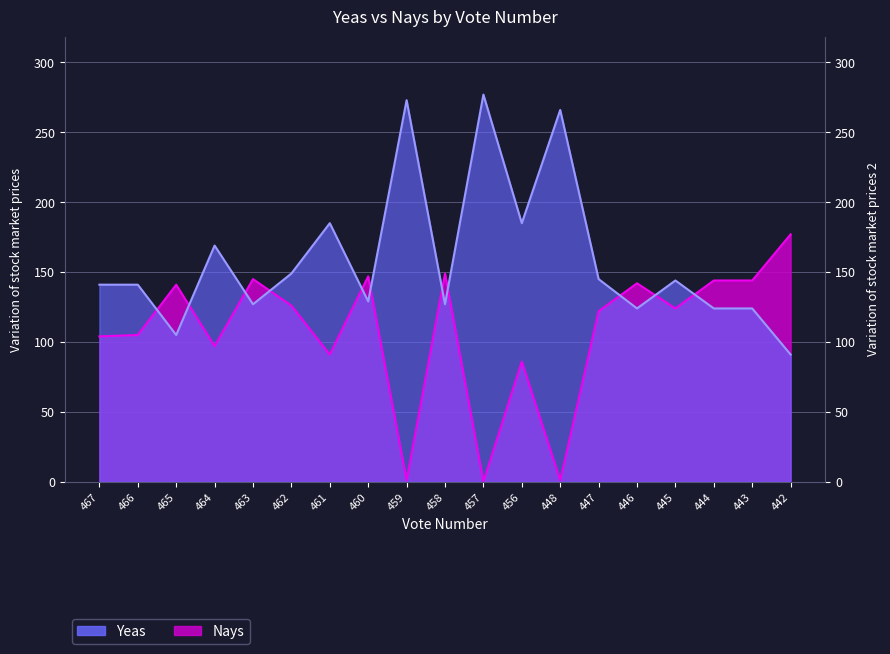

What is the sum of the Nays values at 461 and 467?

195